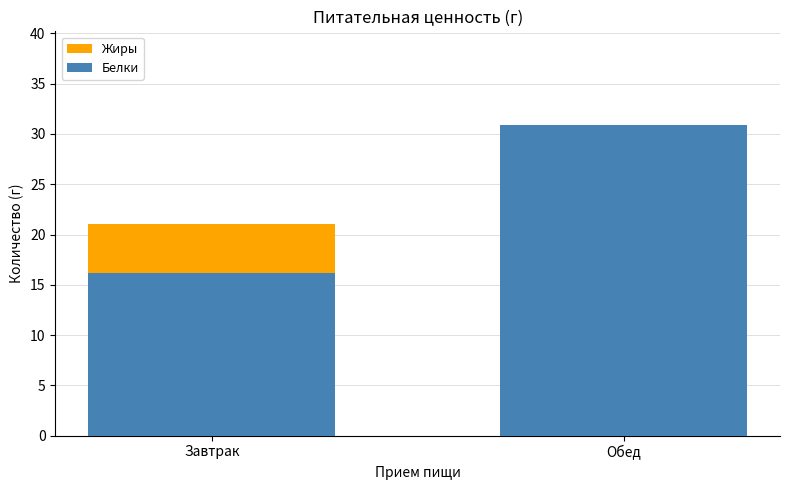

What is the highest value of the Жиры series?

24.6